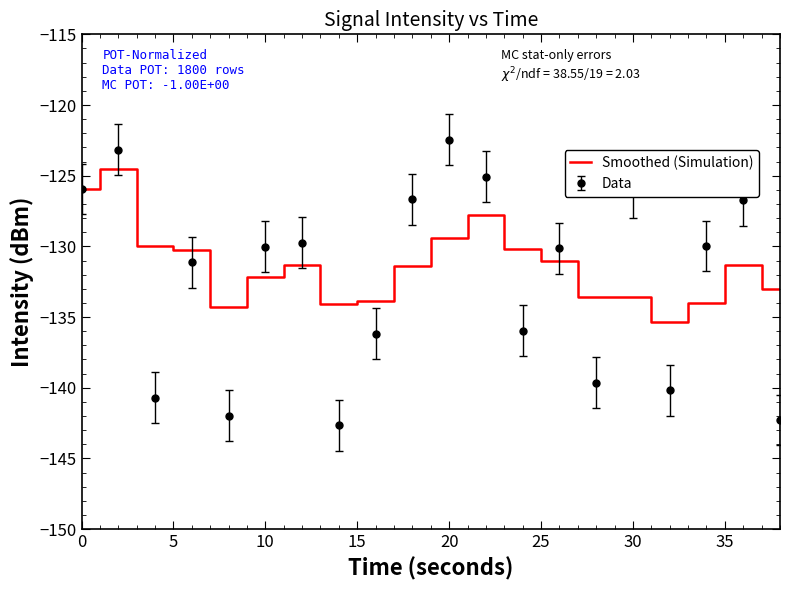

Which series has the widest spread of values?

Data